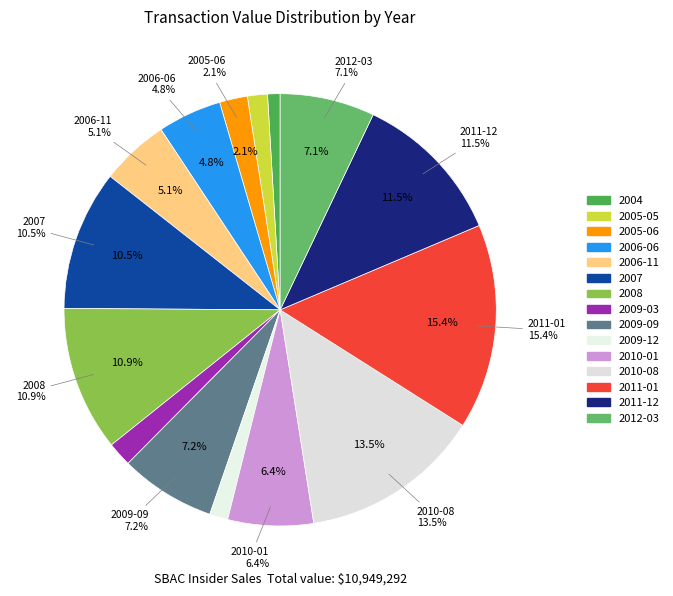

Is it true that 2006-06 is 5% of the pie?

True